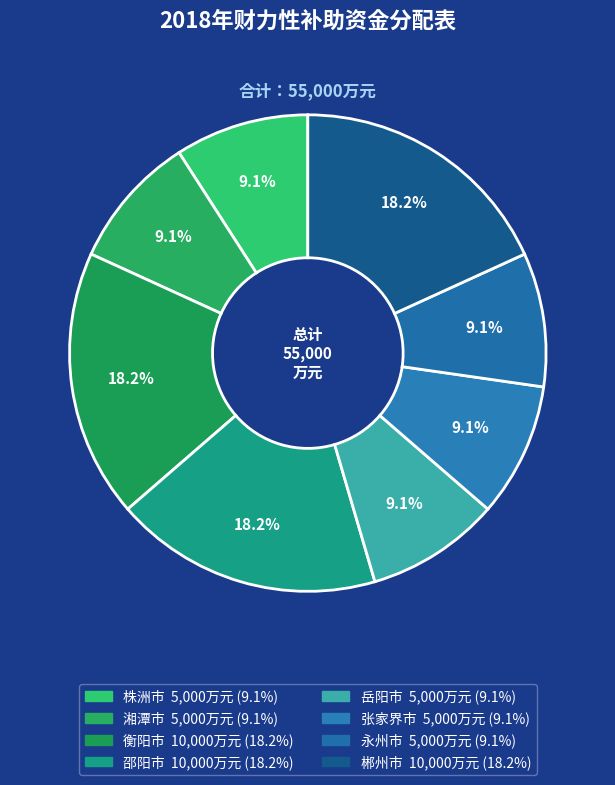

Does any single category account for the majority?

No